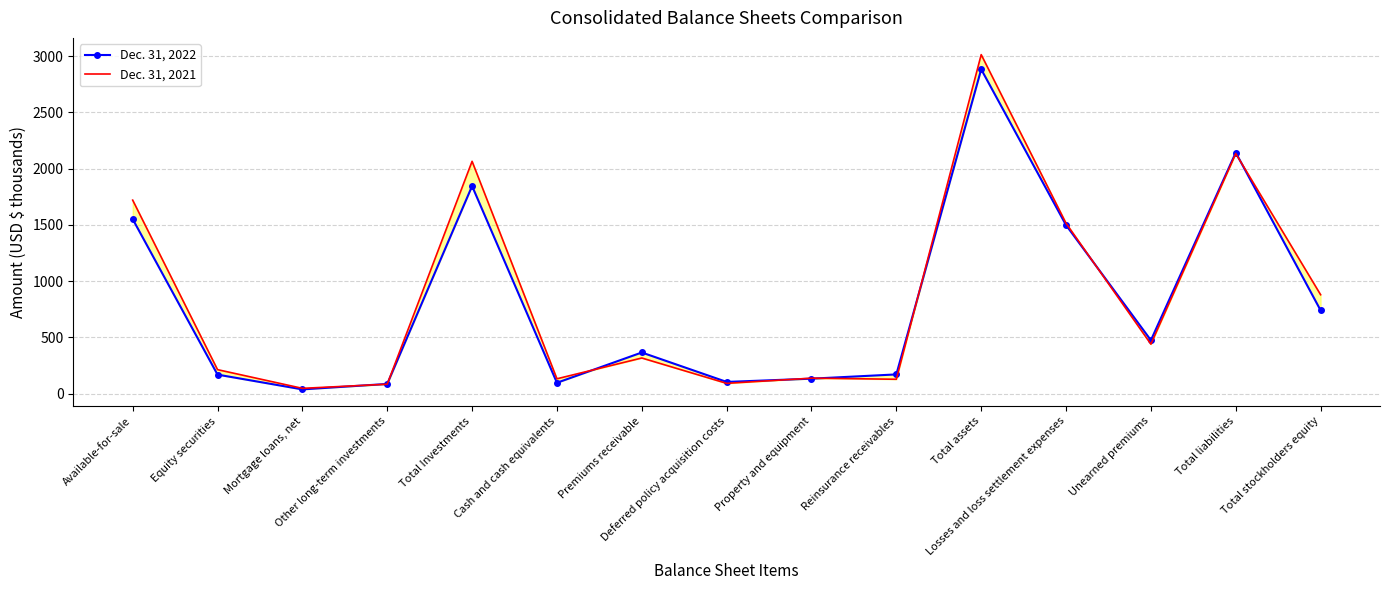

What is the total value across all series at Reinsurance receivables?

298.8